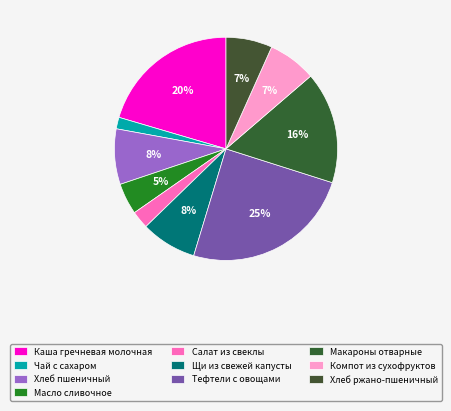

True or false: Компот из сухофруктов accounts for 7% of the total.

True